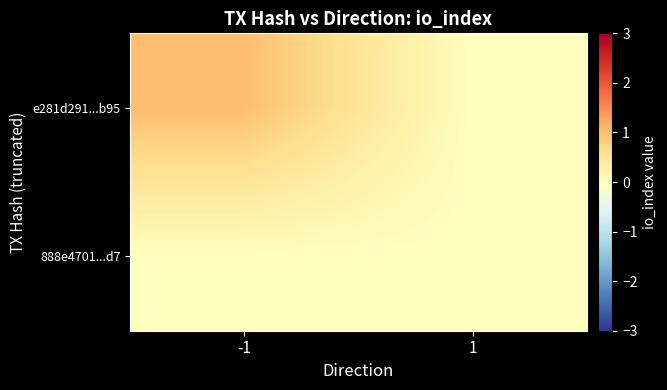

Reading right to left, extract all data points from this chart.

e281d291...b95: 1=0	-1=1
888e4701...d7: 1=0	-1=0